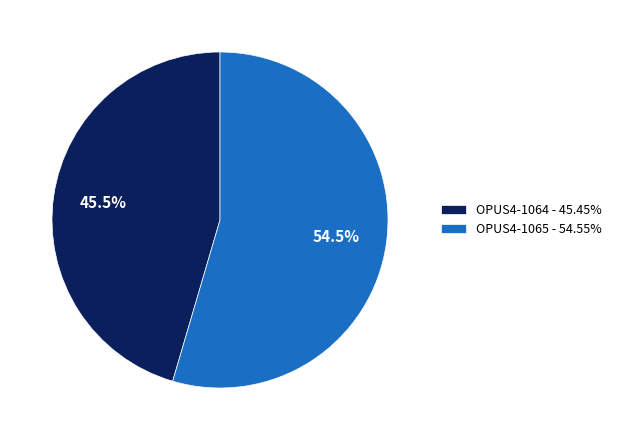

Approximately how many times larger is the value at OPUS4-1064 - 45.45% compared to OPUS4-1065 - 54.55%?

0.8